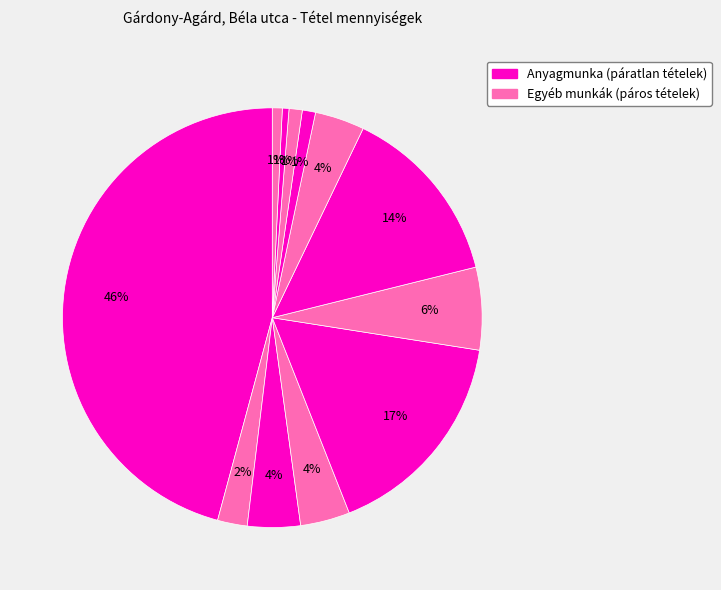

Count the number of slices in the pie.

12